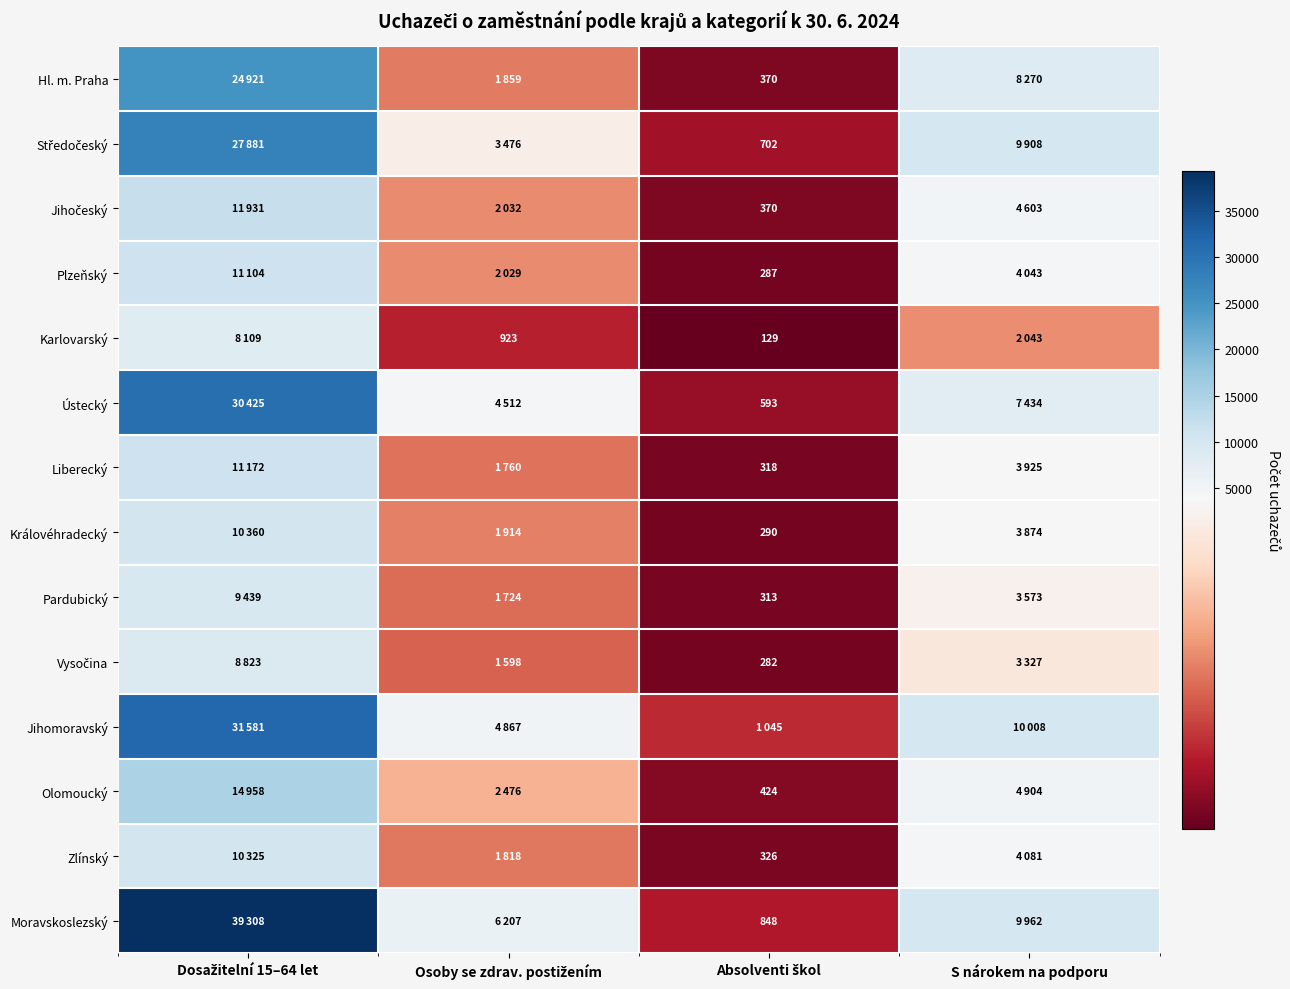

What is the approximate value of Jihočeský at Osoby se zdrav. postižením, to the nearest 10?

2030